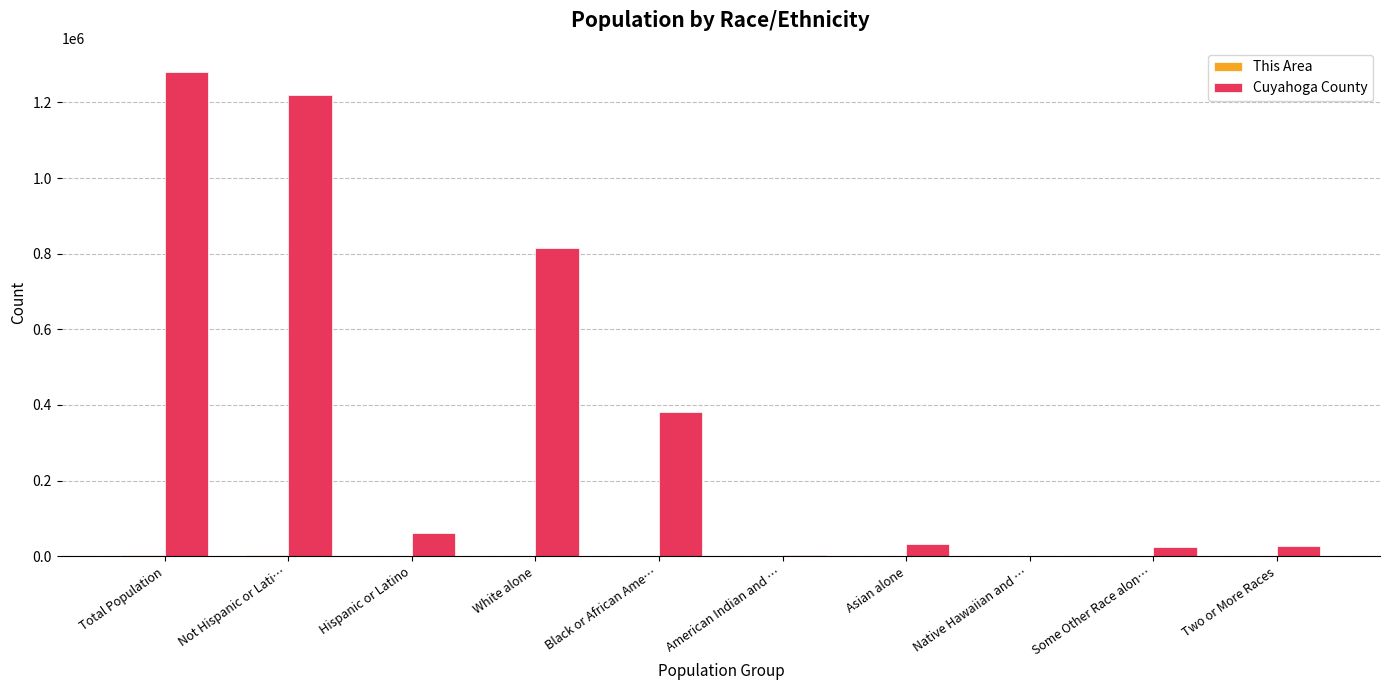

How many categories are shown in the chart?

10